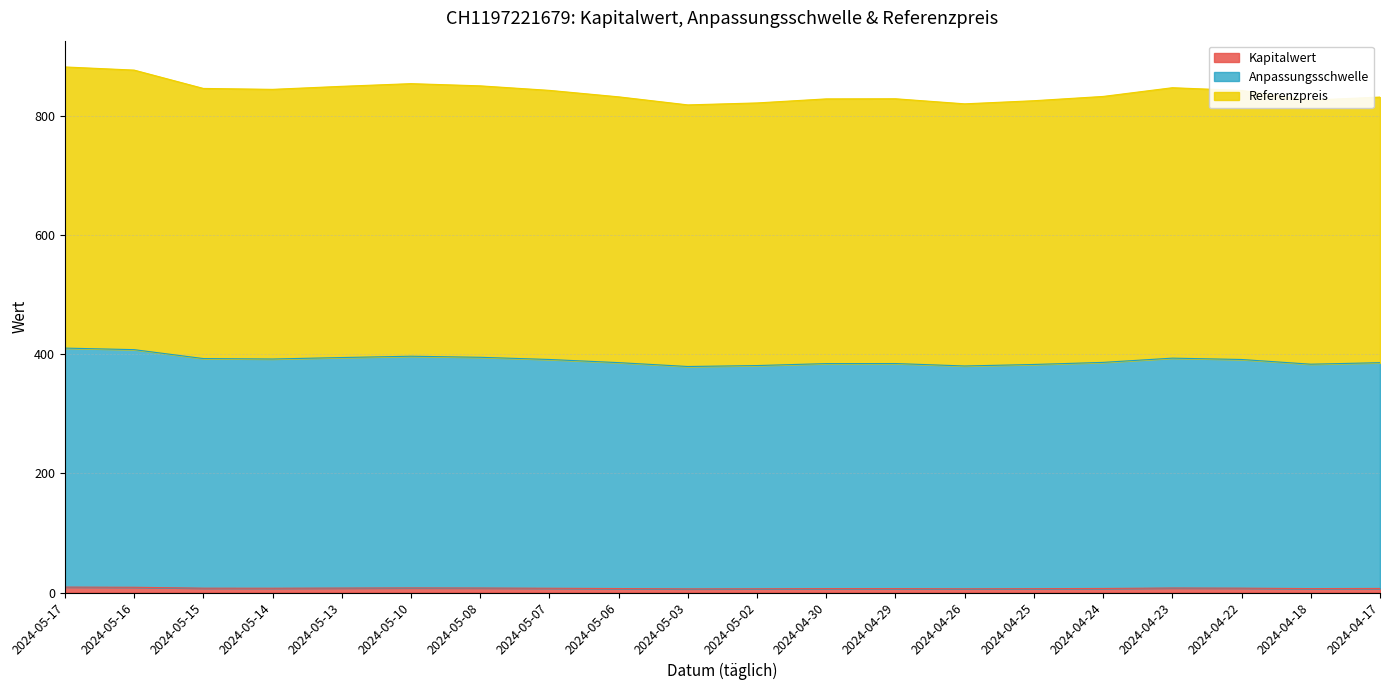

At which category does the chart reach its minimum across all series?

2024-05-03